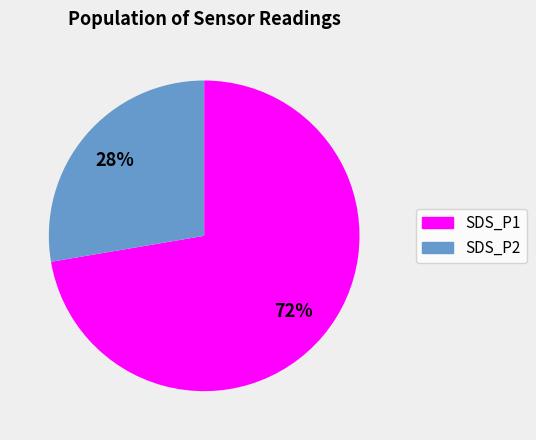

What percentage is the SDS_P2 slice, to the nearest percent?

28%